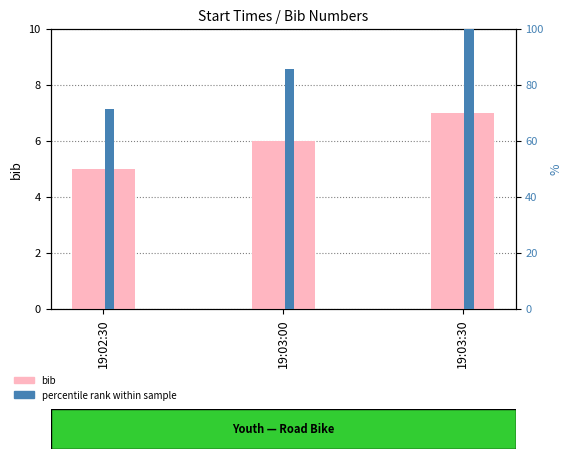

How many groups of bars are there?

3